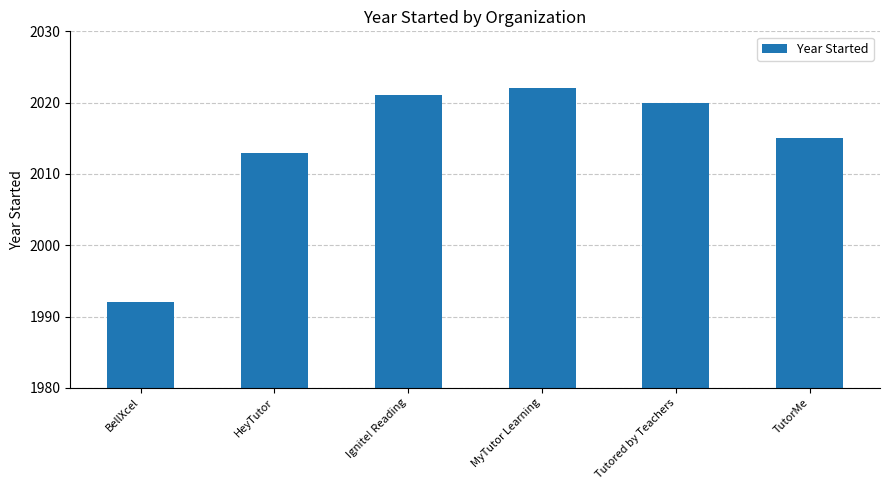

List the labels in order of value, smallest first.

BellXcel, HeyTutor, TutorMe, Tutored by Teachers, Ignite! Reading, MyTutor Learning